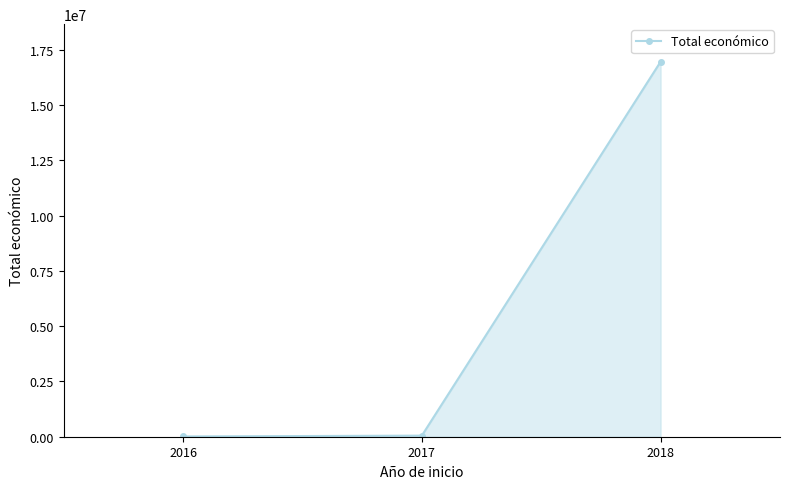

The chart shows a value of 12000 at 2016. True or false?

True